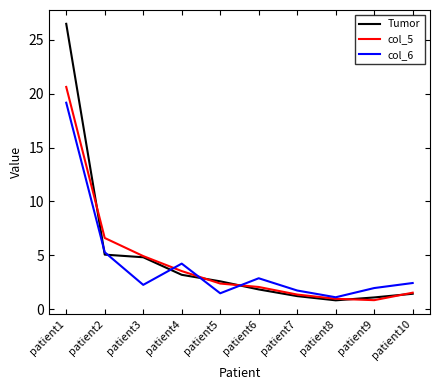

Which series has the widest spread of values?

Tumor